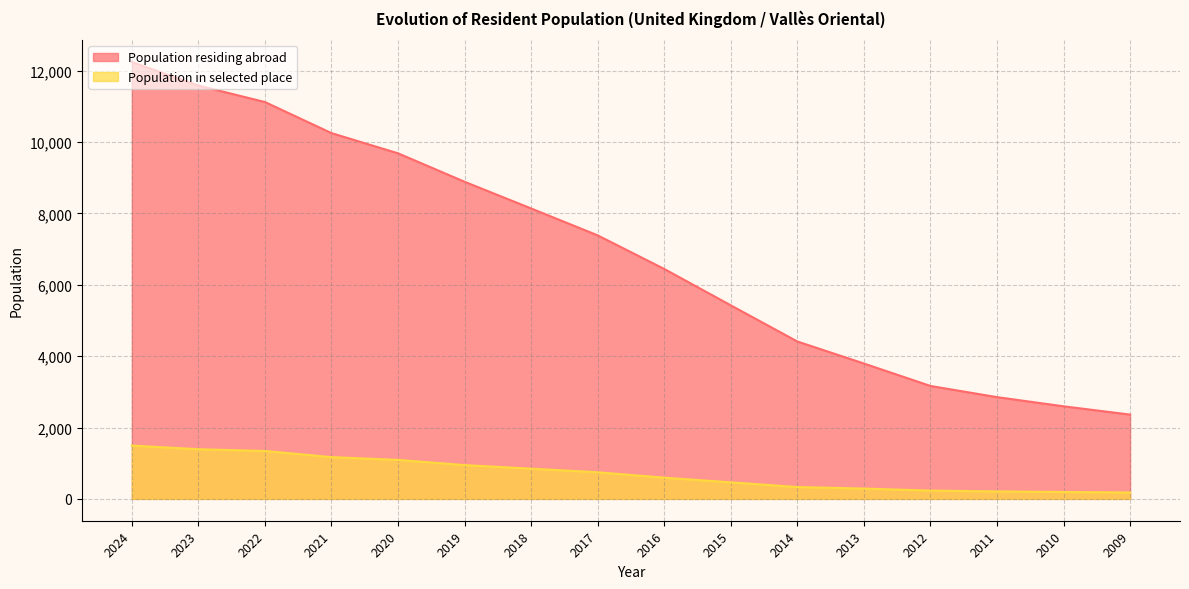

What are all the series names shown in the legend?

Population residing abroad, Population in selected place